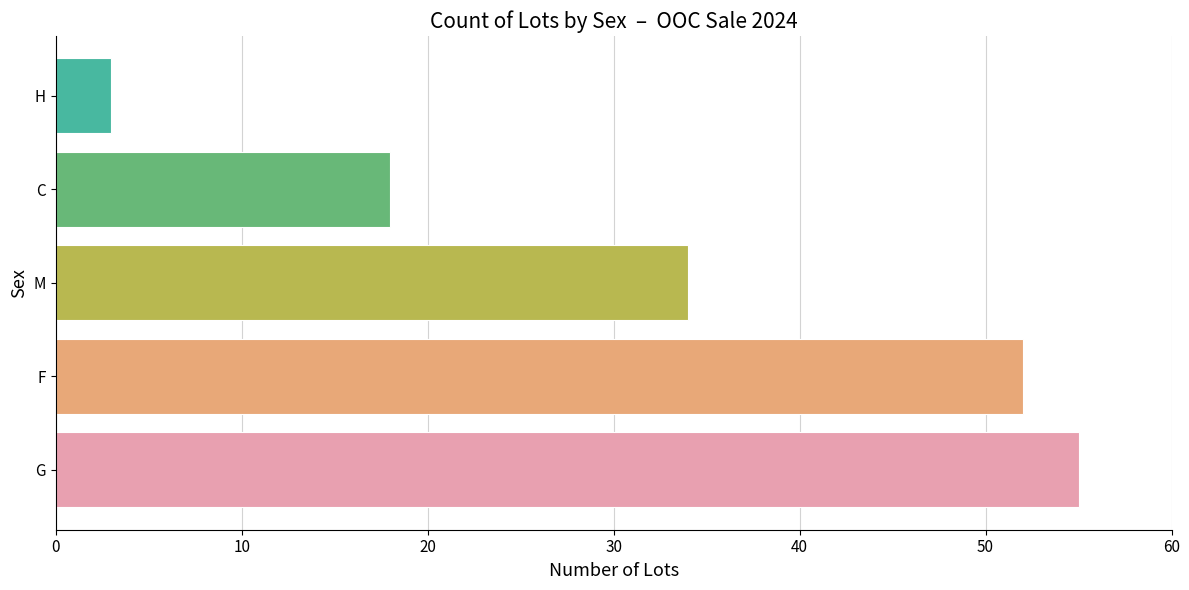

The chart shows a value of 18 at C. True or false?

True